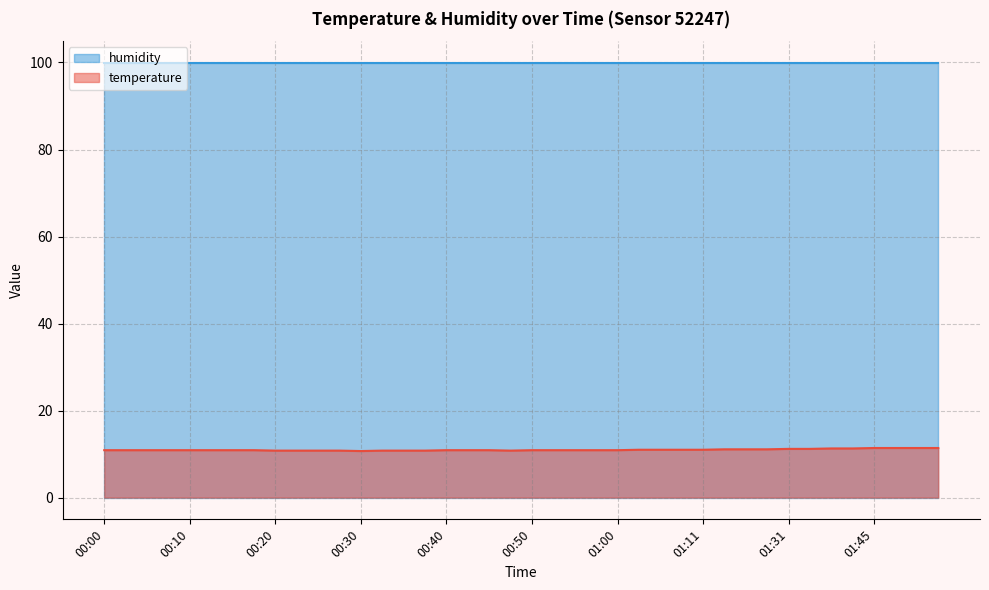

Approximately how many times larger is the value at 00:30 compared to 00:38?

1.0